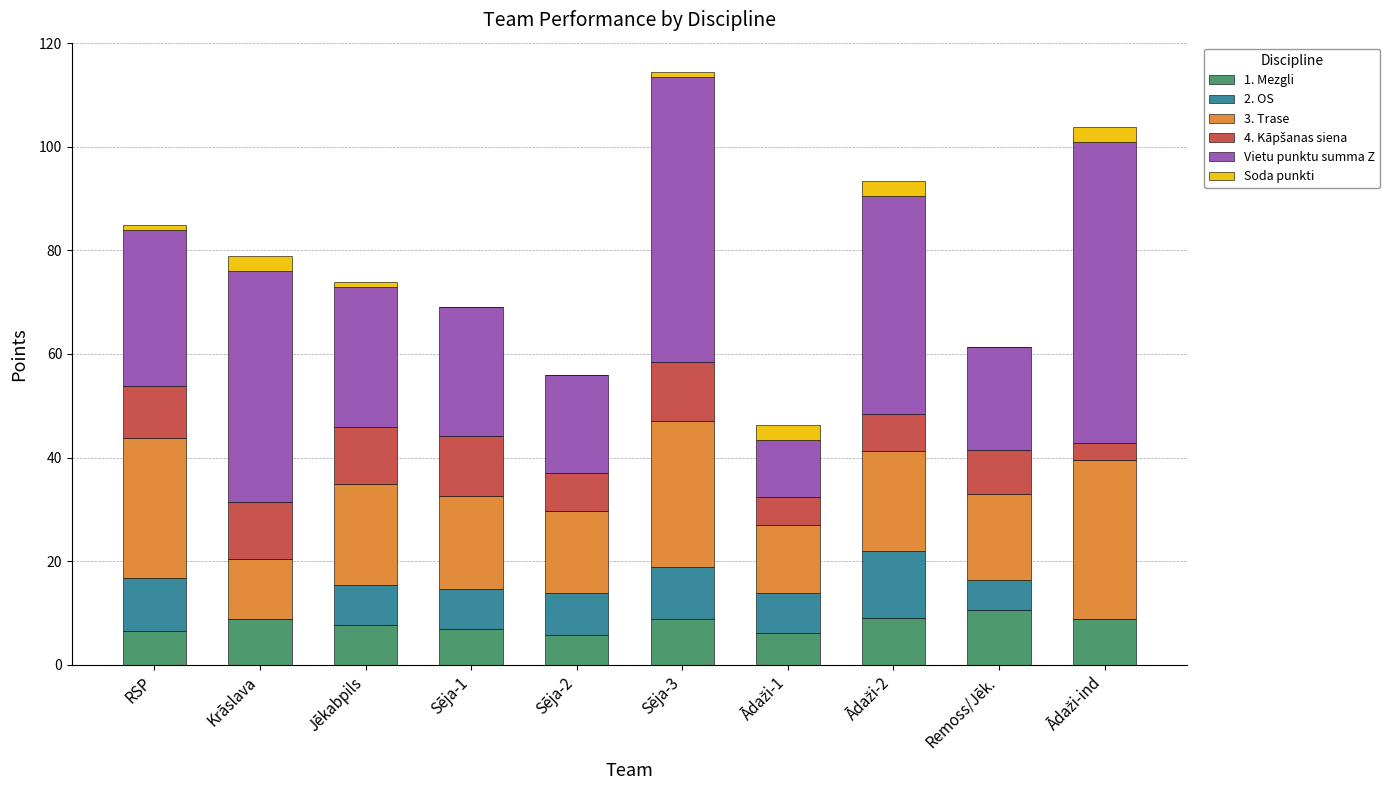

What is the total value across all series at Sēja-1?

69.1